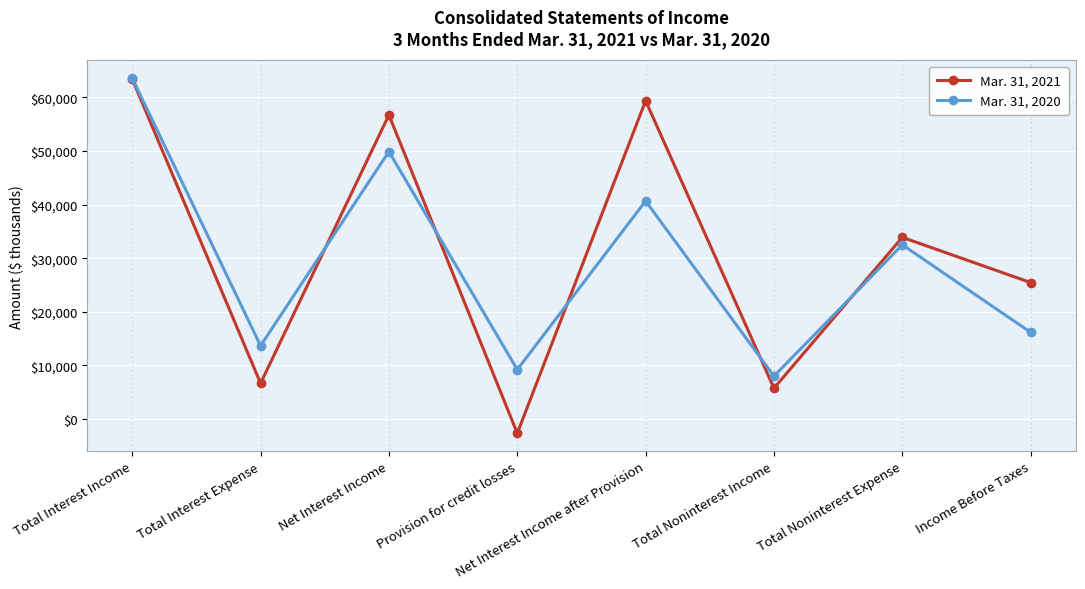

Does the chart have visible grid lines?

Yes